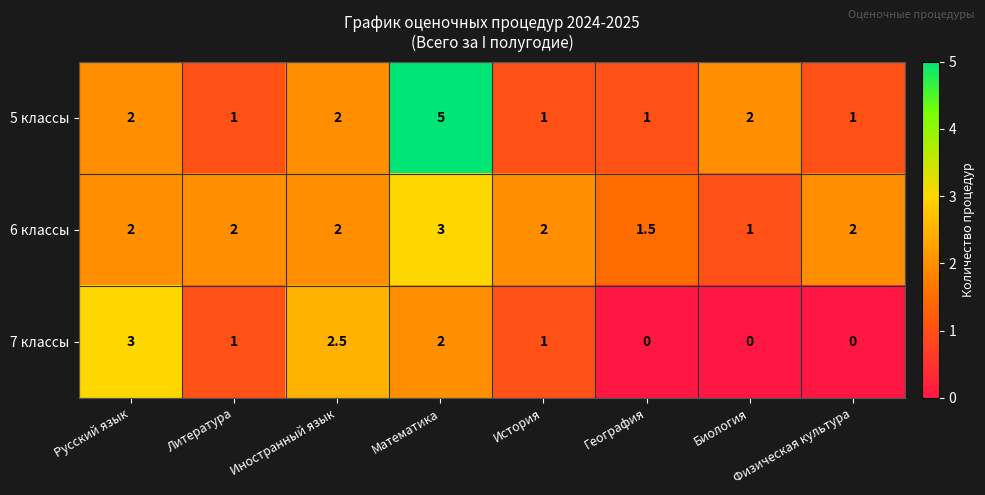

Is it true that 7 классы equals 0.6 at Литература?

False